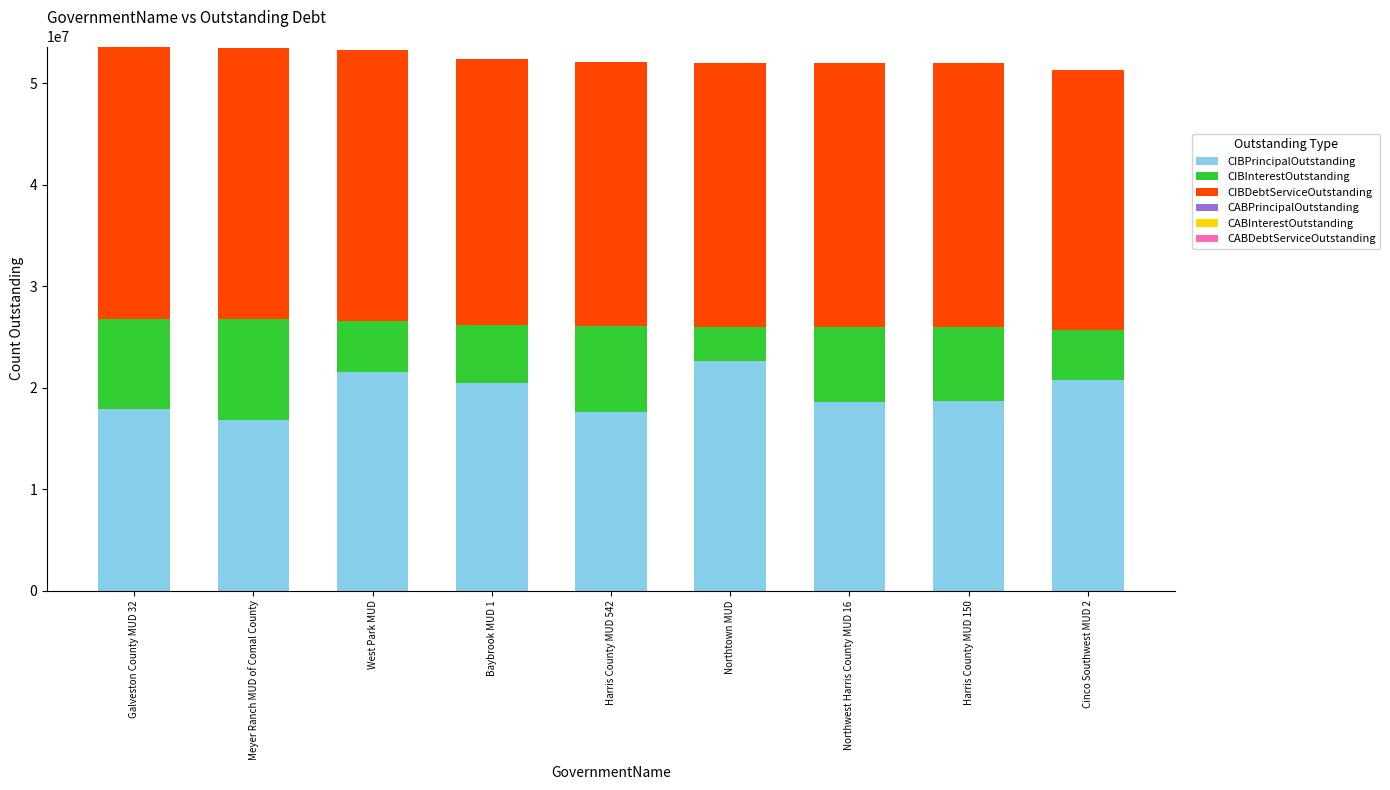

What is the total value across all series at Harris County MUD 542?

52093938.2